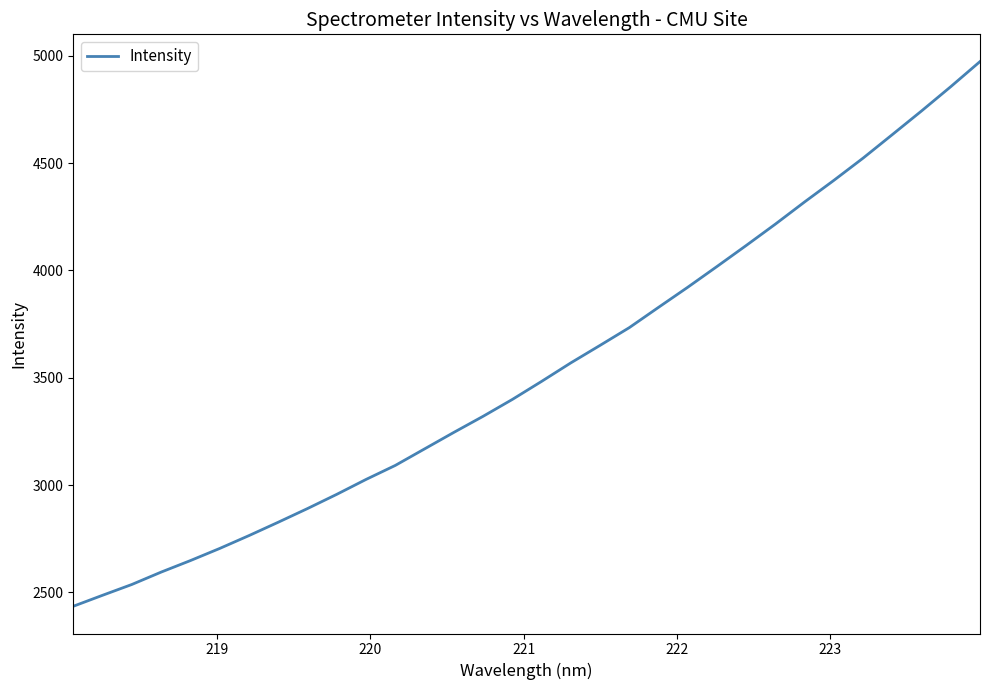

Is this an area chart (filled region under the line)?

No